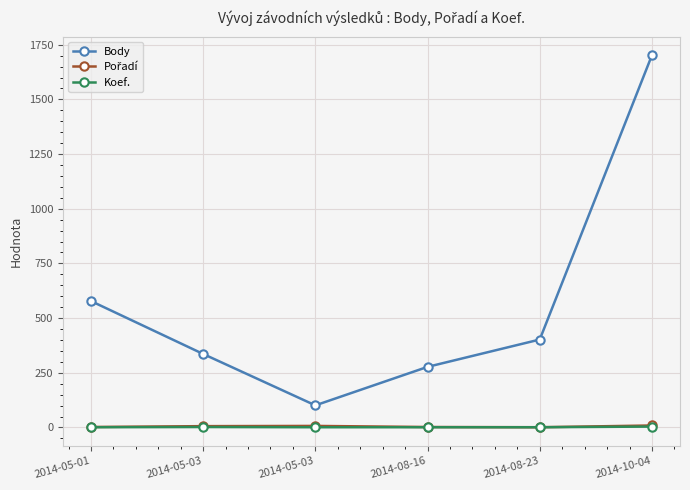

At which category does Body reach its first local valley?

2014-05-03